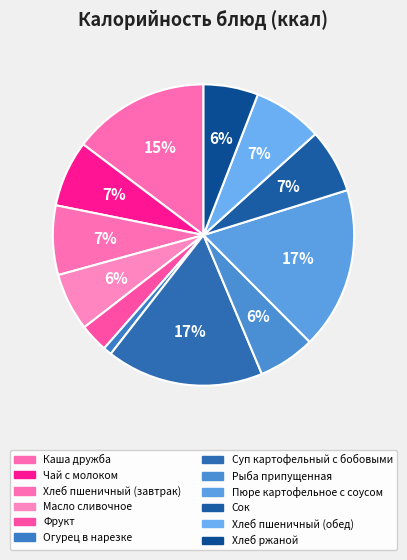

What percentage is the Чай с молоком slice, to the nearest percent?

7%